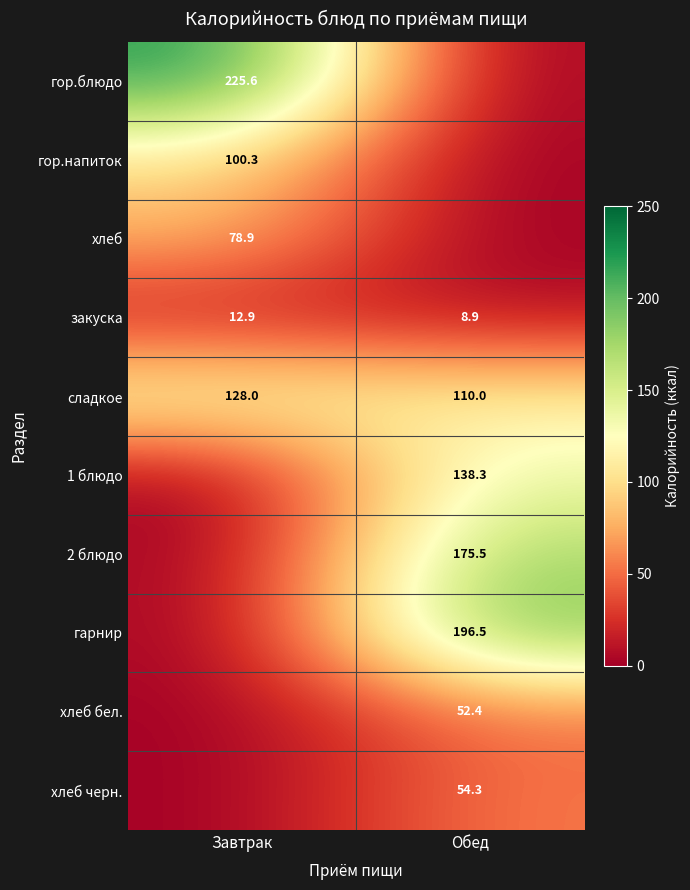

What is the difference between the закуска values at Обед and Завтрак?

4.0